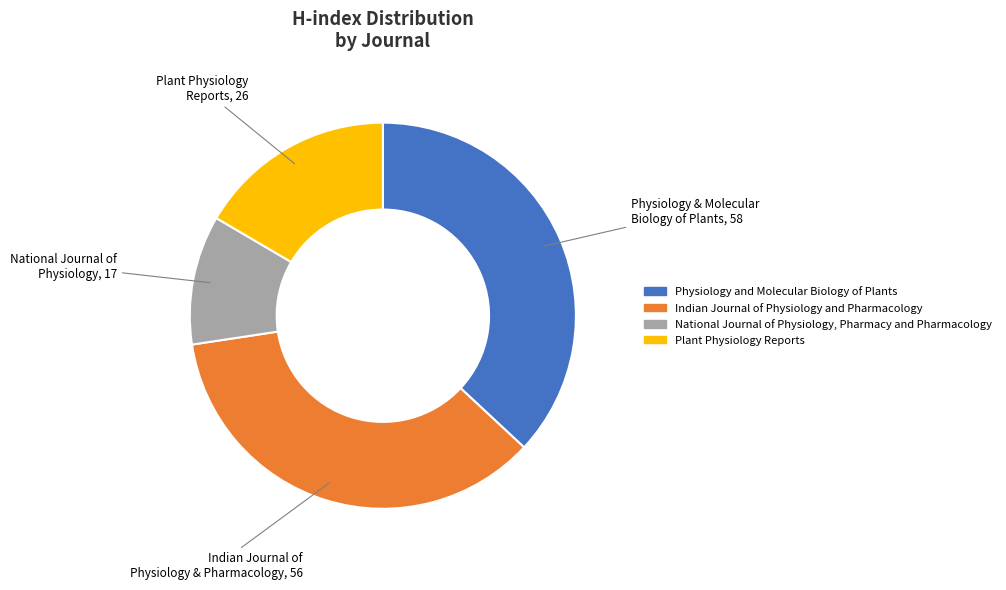

Does any single category account for the majority?

No